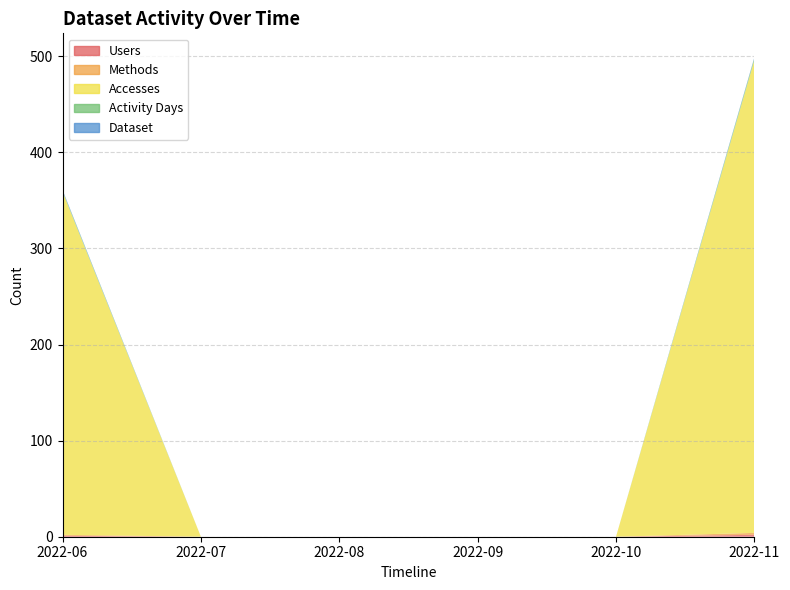

Reading right to left, transcribe all the data shown in this chart.

Users: 2	0	0	0	0	1
Methods: 2	0	0	0	0	1
Accesses: 492	0	0	0	0	357
Activity Days: 2	0	0	0	0	1
Dataset: 1	0	0	0	0	1